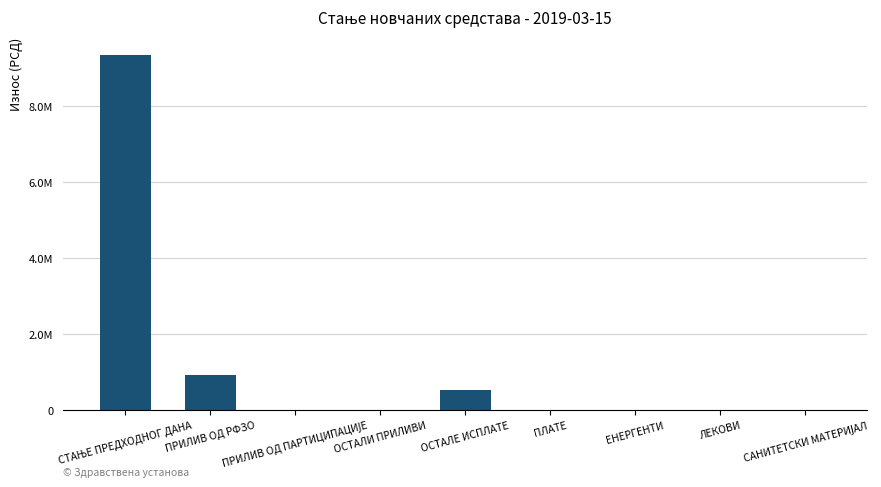

What is the label of the 7th bar from the right?

ПРИЛИВ ОД ПАРТИЦИПАЦИЈЕ